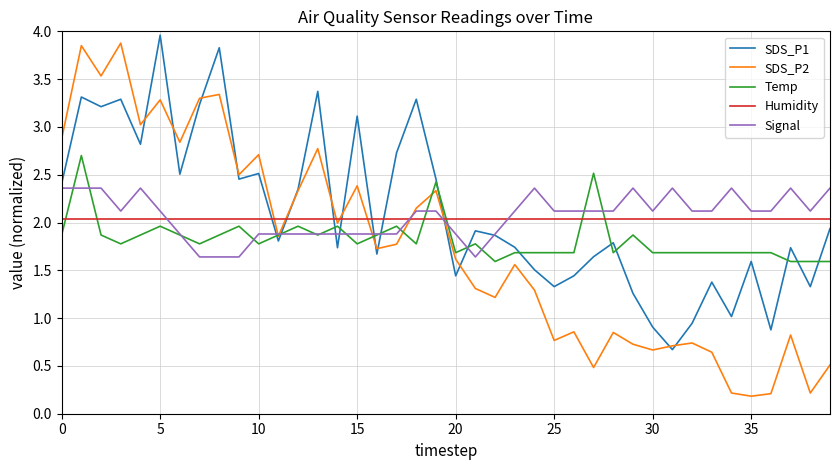

After their last crossing, which series has the higher values: Humidity or SDS_P2?

Humidity